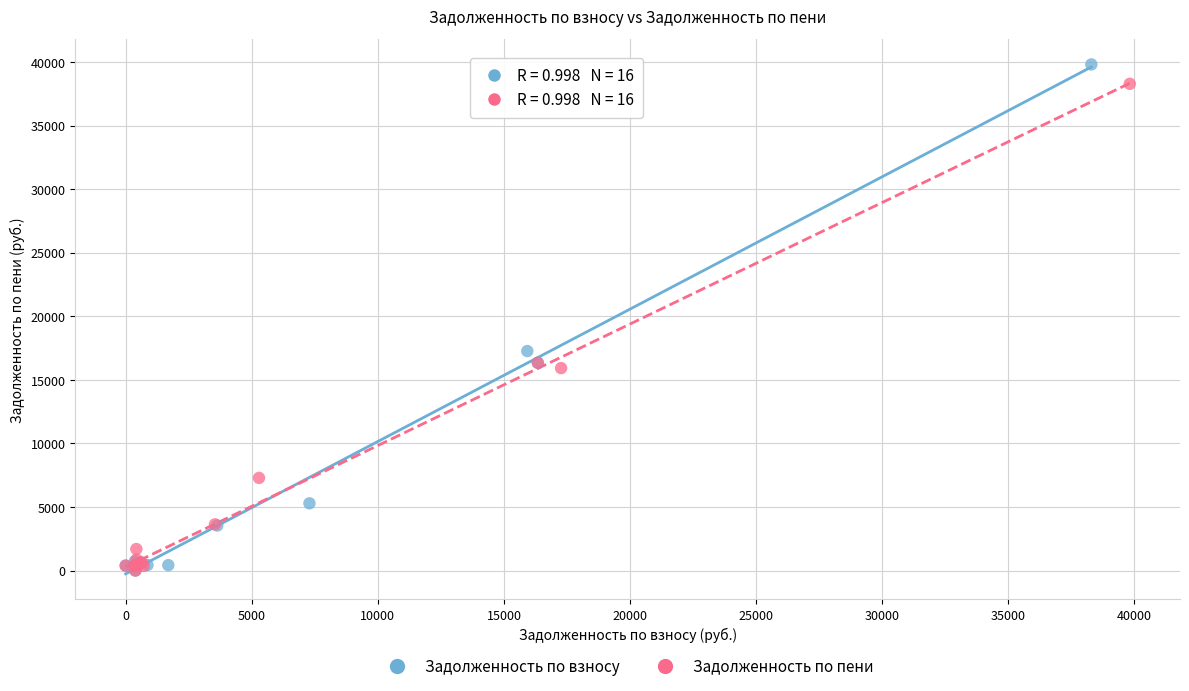

What are all the series names shown in the legend?

Задолженность по взносу, Задолженность по пени